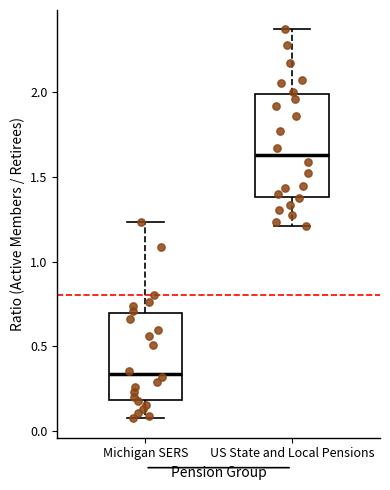

Reading left to right, read every box against the y-axis: the position of its median line, the range the box covers, and the ends of its whiskers. The values are not printed on the chart, so give them approximately, as read against the axis.

Michigan SERS: median 0.35, box 0.20 to 0.70, whiskers 0.05 to 1.25
US State and Local Pensions: median 1.65, box 1.40 to 2.00, whiskers 1.20 to 2.35